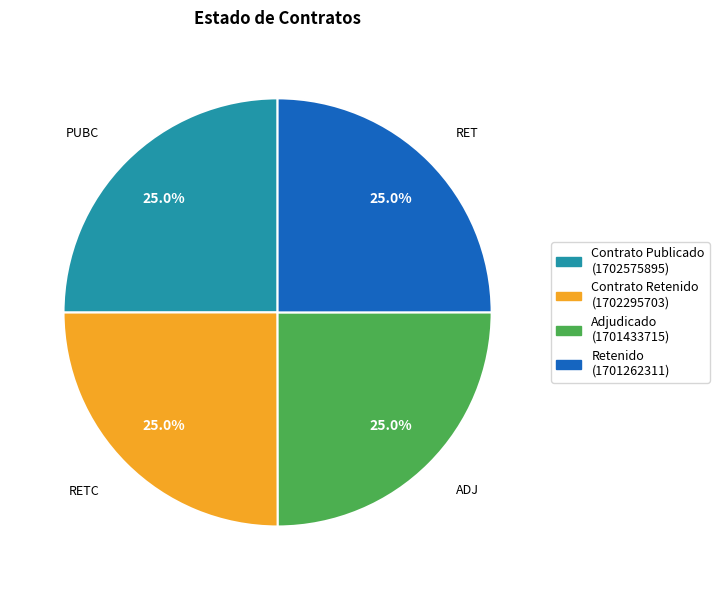

Is there any slice that represents more than half of the pie?

No